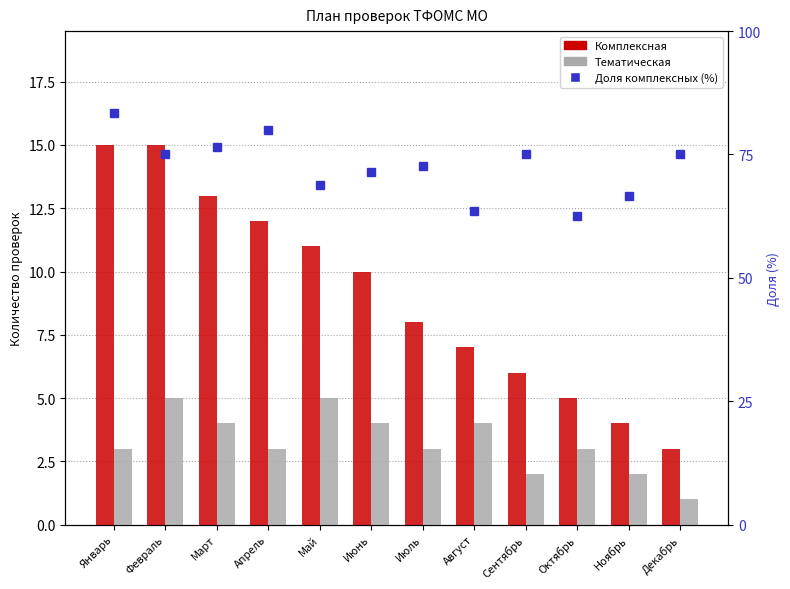

At which label does Доля комплексных (%) first exceed 75?

Январь